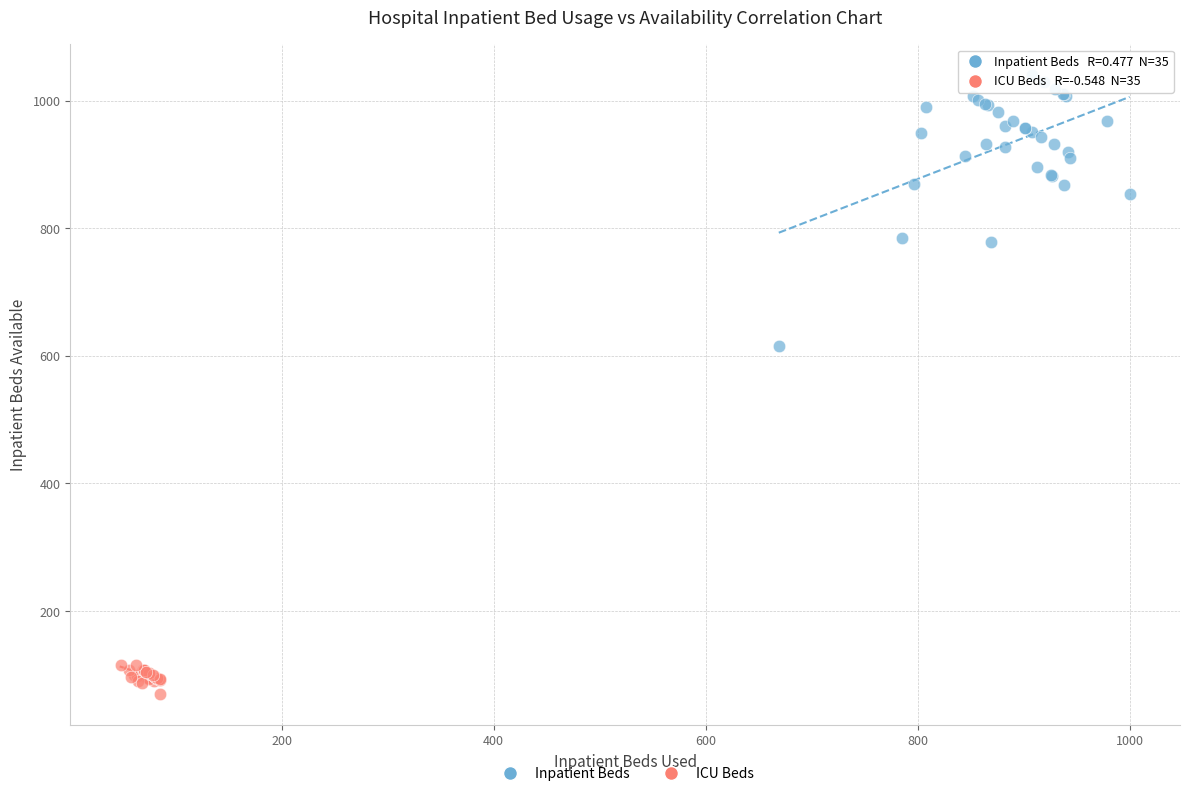

Which series contains the lowest Y value?

ICU Beds